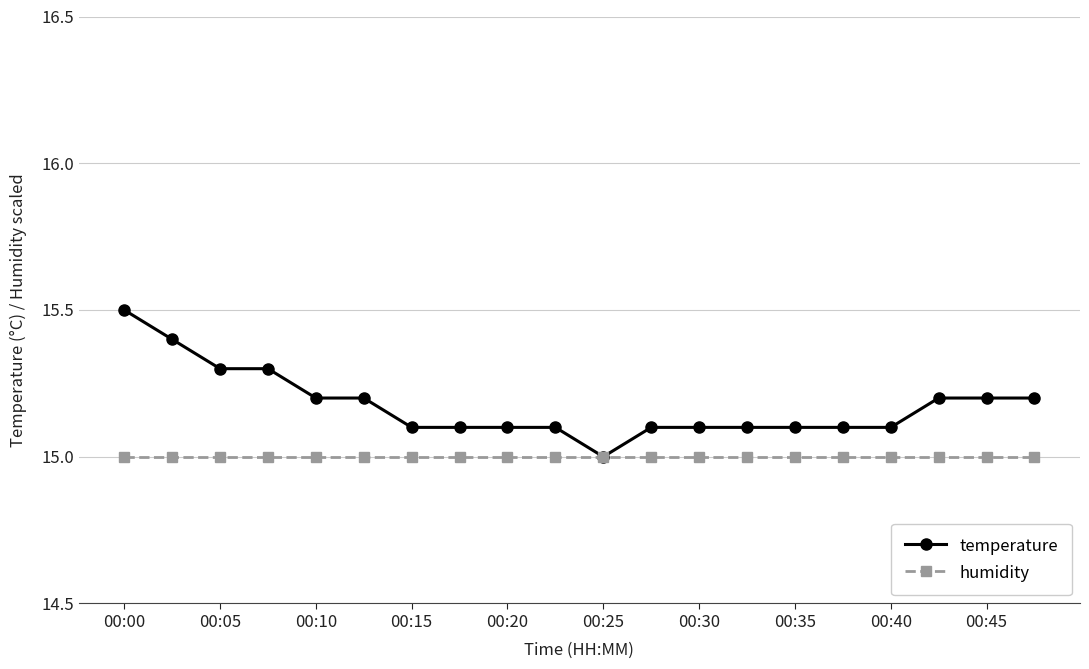

What are all the series names shown in the legend?

temperature, humidity